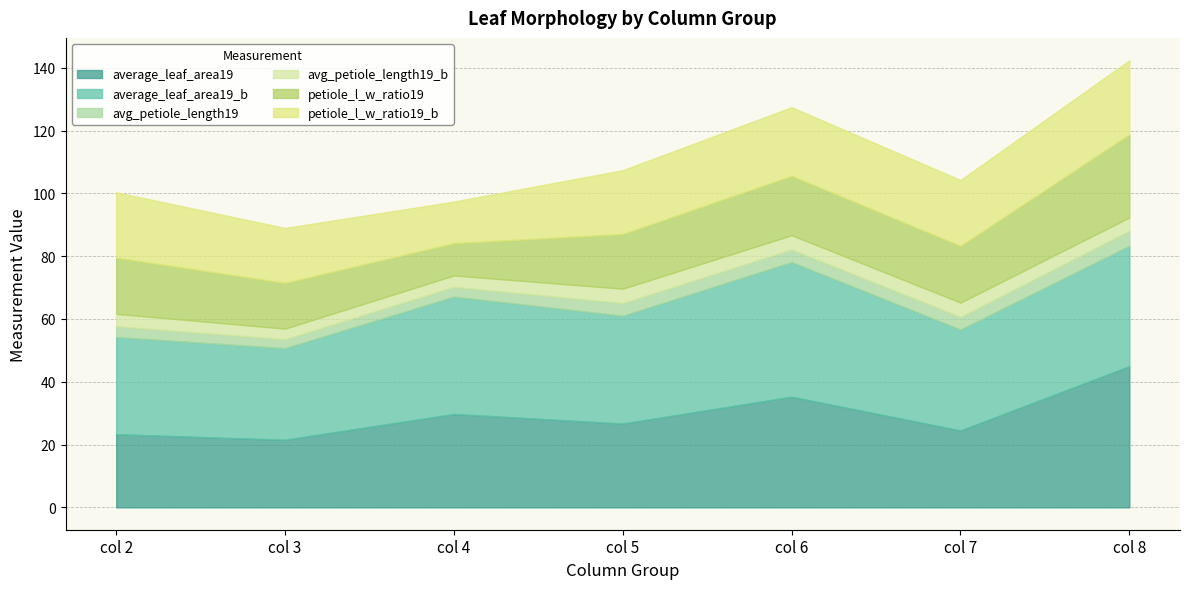

Reading left to right, what are all the values shown in this chart?

average_leaf_area19: col 2=23.3	col 3=21.5	col 4=29.7	col 5=26.7	col 6=35.2	col 7=24.5	col 8=45.0
average_leaf_area19_b: col 2=30.9	col 3=29.2	col 4=37.4	col 5=34.3	col 6=42.9	col 7=32.1	col 8=38.4
avg_petiole_length19: col 2=3.4	col 3=2.9	col 4=3.1	col 5=4.0	col 6=4.0	col 7=4.0	col 8=4.8
avg_petiole_length19_b: col 2=4.0	col 3=3.4	col 4=3.6	col 5=4.6	col 6=4.5	col 7=4.6	col 8=4.2
petiole_l_w_ratio19: col 2=17.9	col 3=14.6	col 4=10.3	col 5=17.4	col 6=18.9	col 7=18.1	col 8=26.5
petiole_l_w_ratio19_b: col 2=20.8	col 3=17.5	col 4=13.2	col 5=20.3	col 6=21.8	col 7=21.0	col 8=23.6